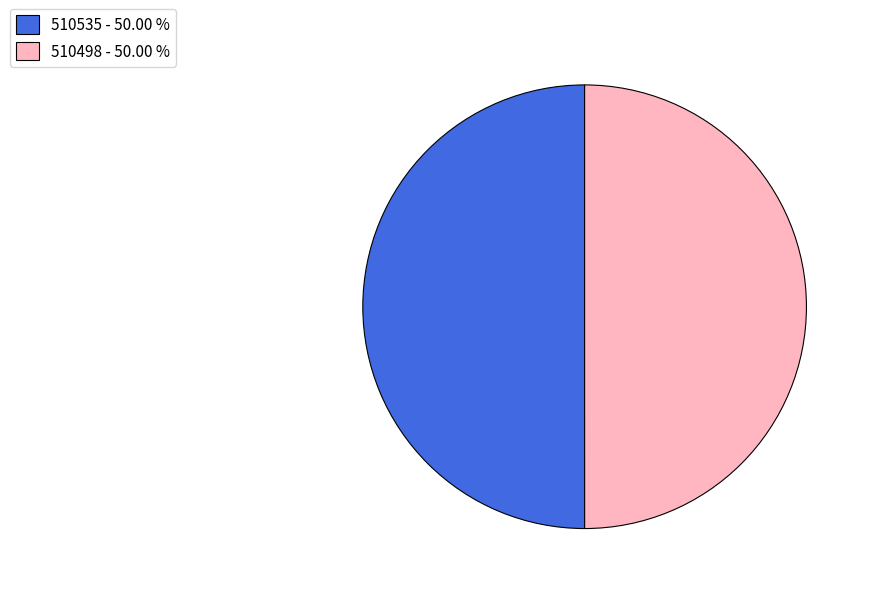

How many slices are in this pie chart?

2